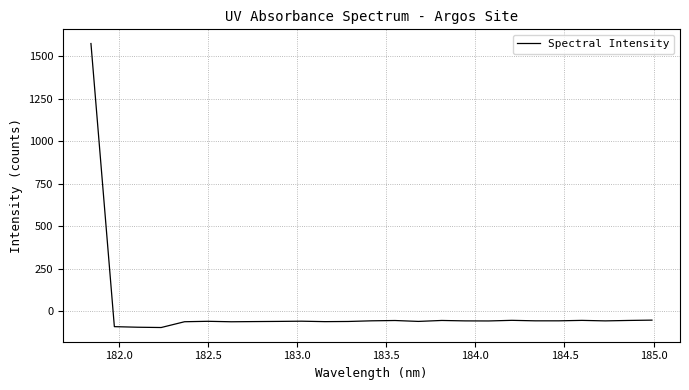

What is the difference between the maximum and minimum values?

1669.1